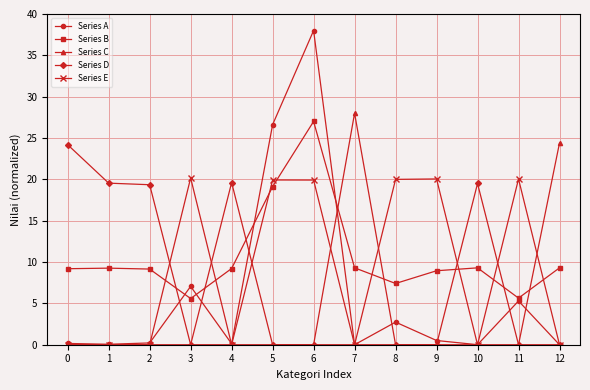

Which series has the widest spread of values?

Series A